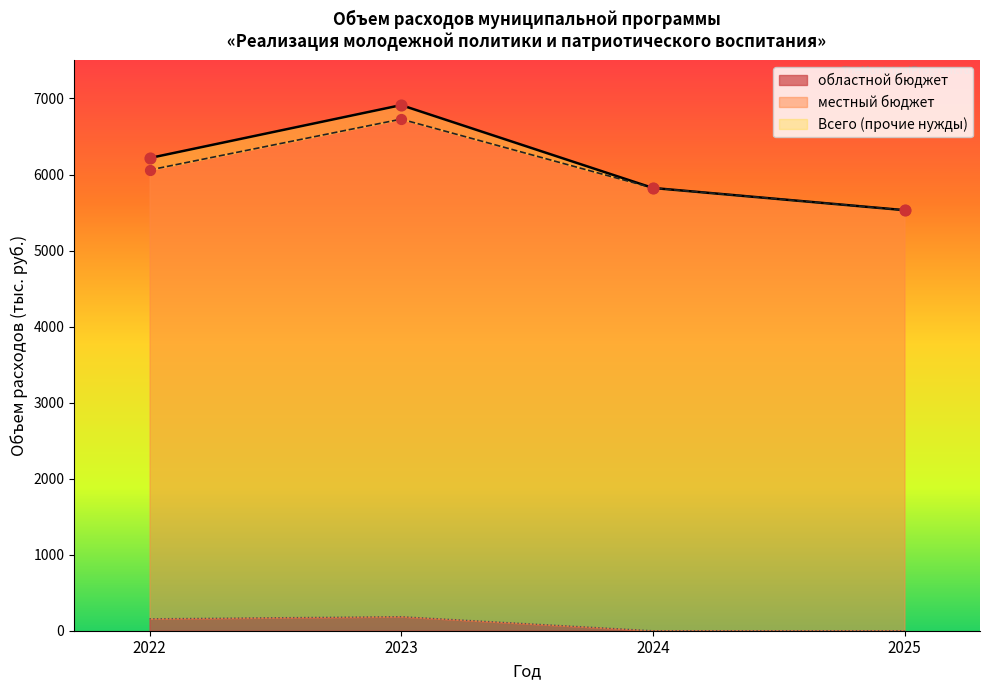

Is the value of 2023 at 27 greater than the value of 2024 at 25?

No